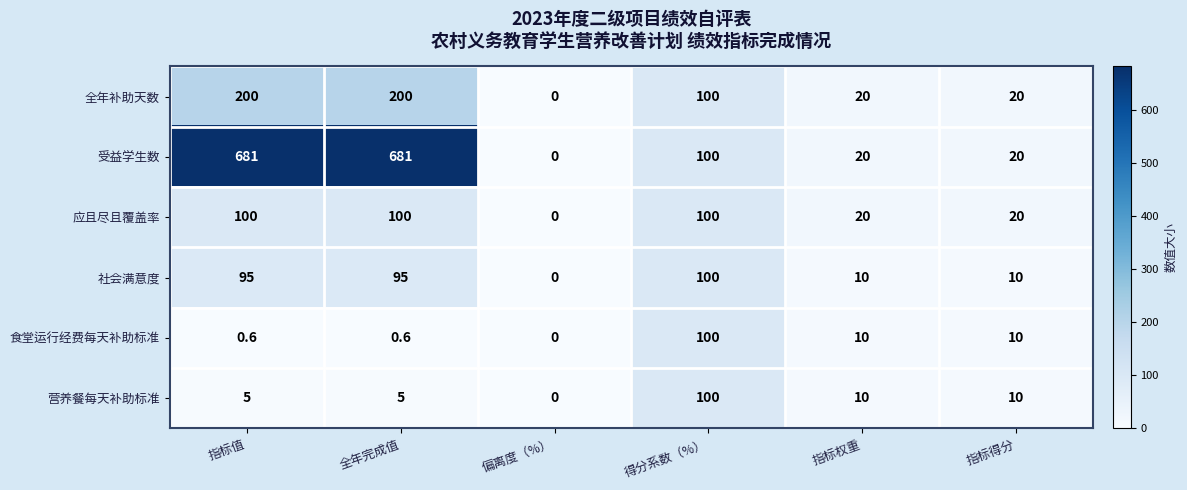

The 应且尽且覆盖率 series shows 164.5 at 得分系数（%）. True or false?

False